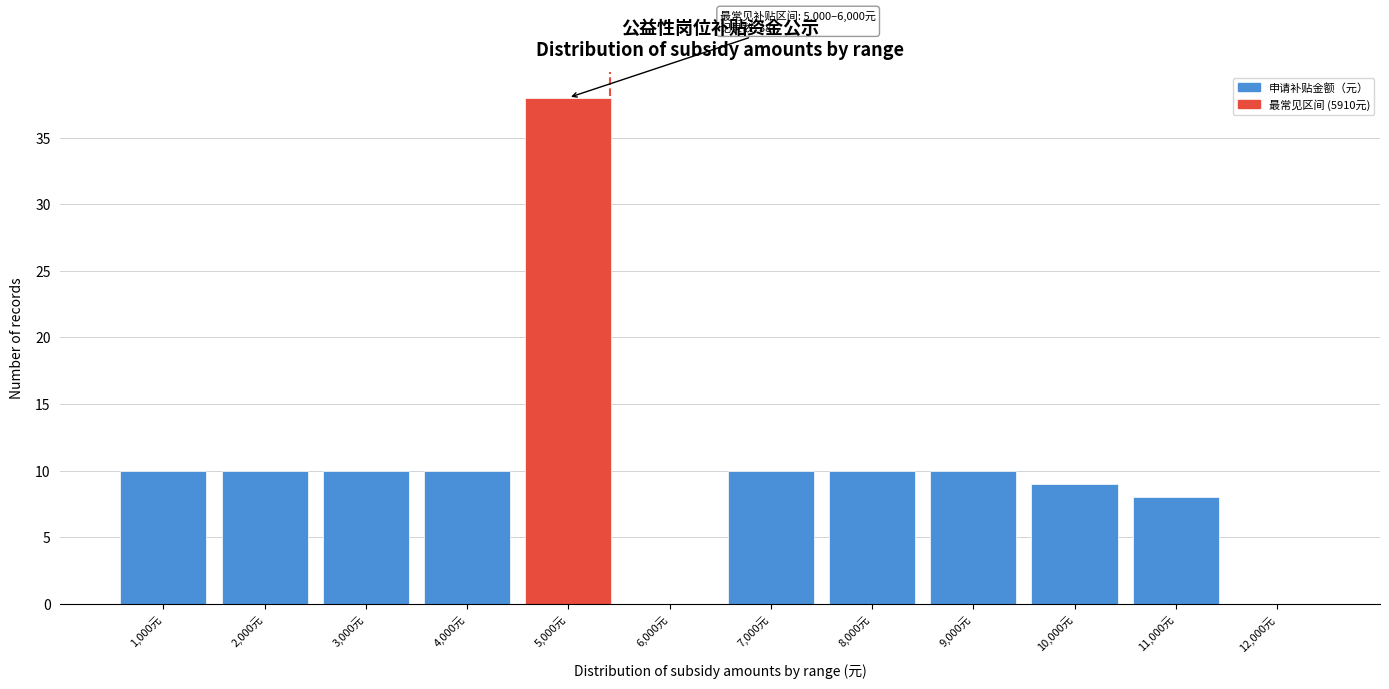

Reading right to left, transcribe all the data shown in this chart.

12,000元=0	11,000元=8	10,000元=9	9,000元=10	8,000元=10	7,000元=10	6,000元=0	5,000元=38	4,000元=10	3,000元=10	2,000元=10	1,000元=10